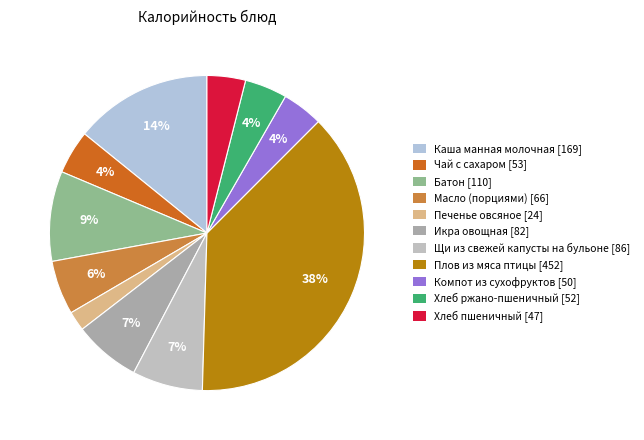

What percentage is the Масло (порциями) slice, to the nearest percent?

6%